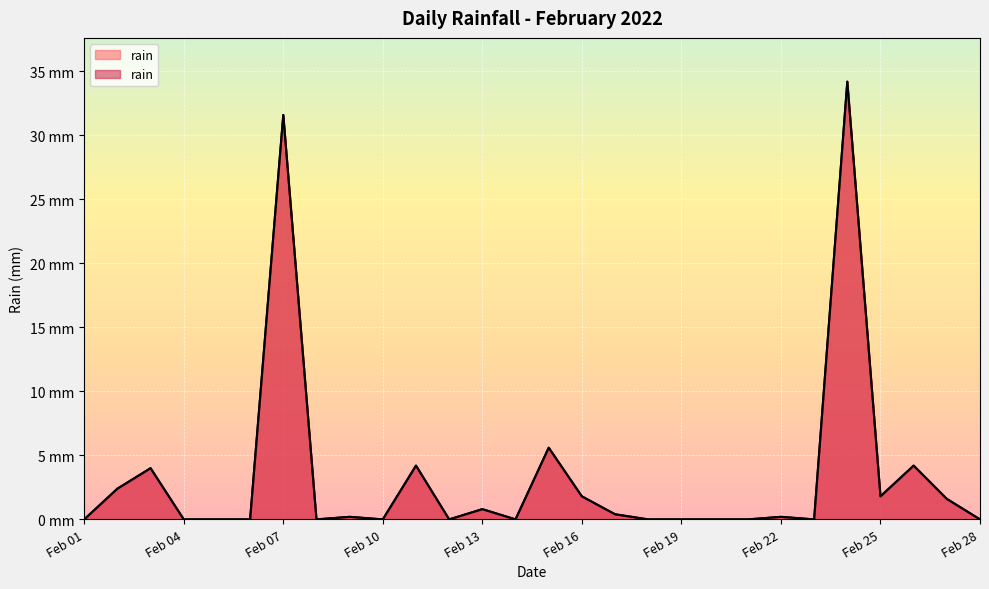

Does the chart display data point markers on the line(s)?

No